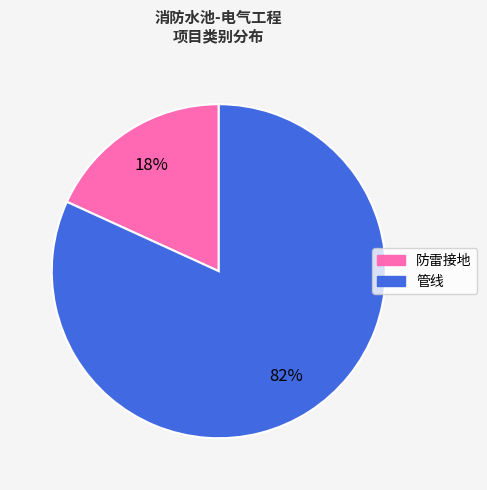

Between 管线 and 防雷接地, which is larger?

管线